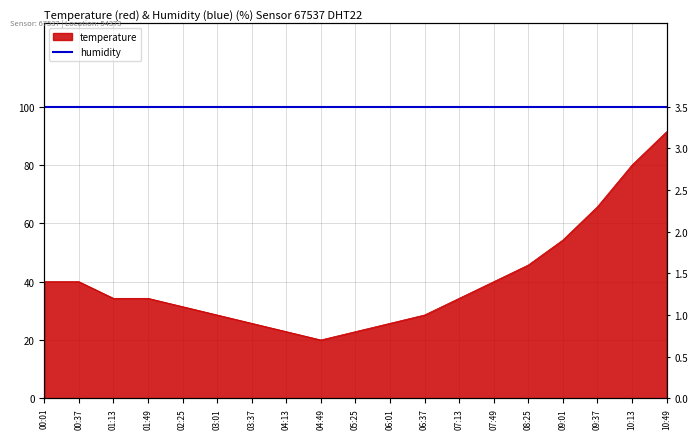

What is the label of the 19th point from the right?

00:01